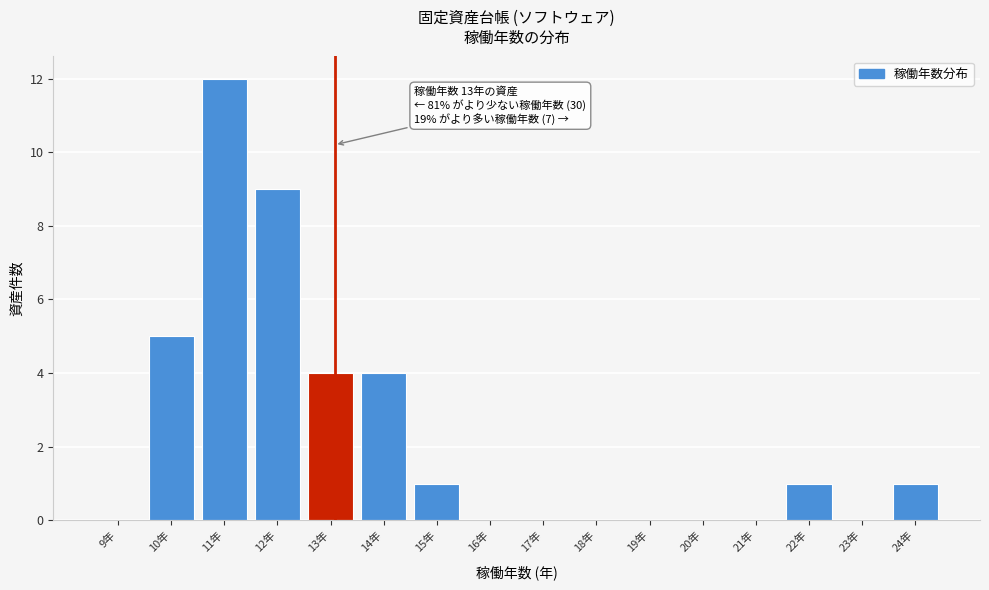

Reading left to right, what are all the values shown in this chart?

9年=0	10年=5	11年=12	12年=9	13年=4	14年=4	15年=1	16年=0	17年=0	18年=0	19年=0	20年=0	21年=0	22年=1	23年=0	24年=1